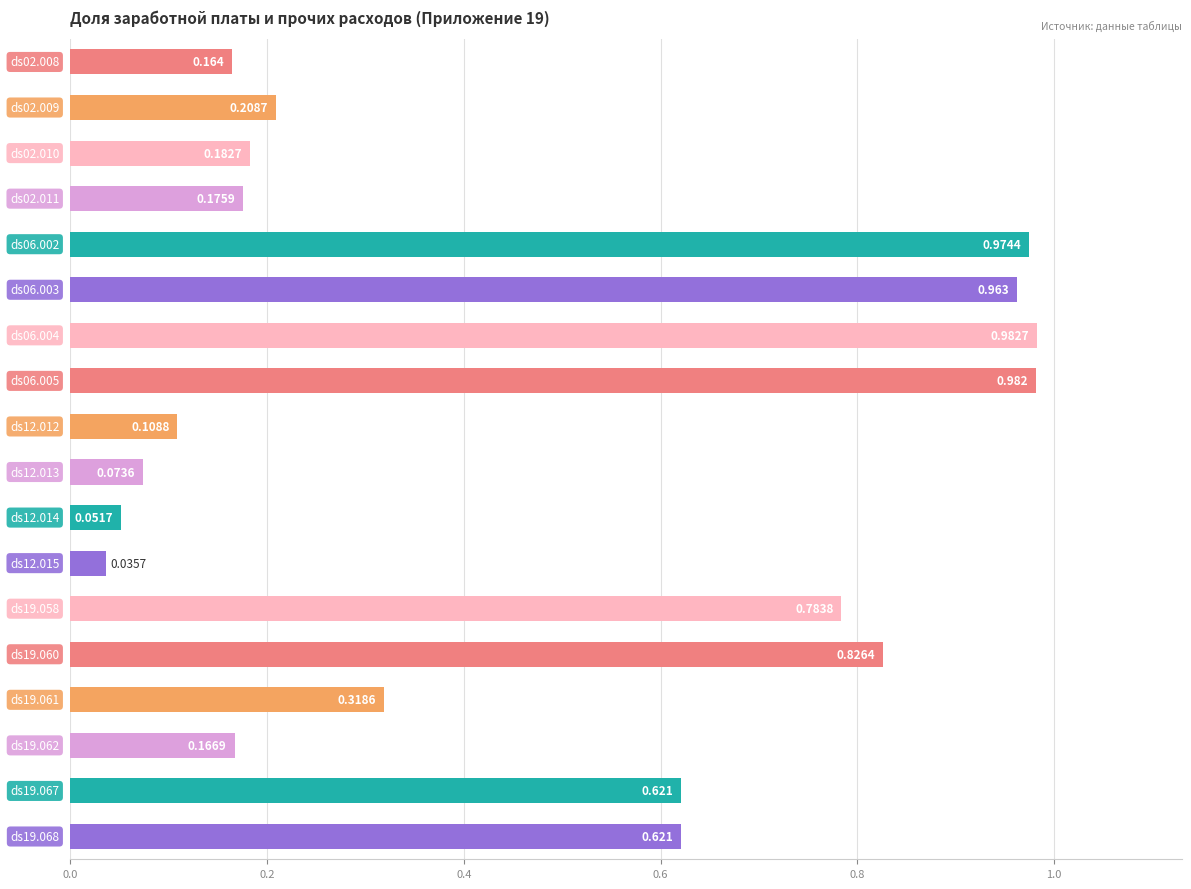

How many distinct data groups are displayed?

1